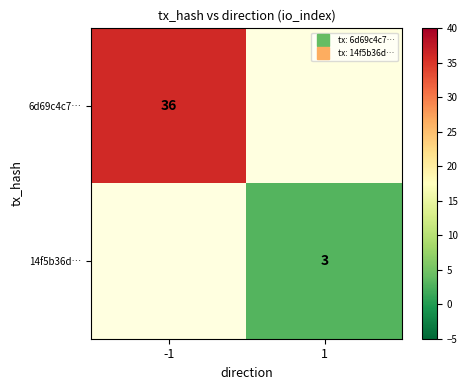

What is the maximum value for 6d69c4c7…?

36.0